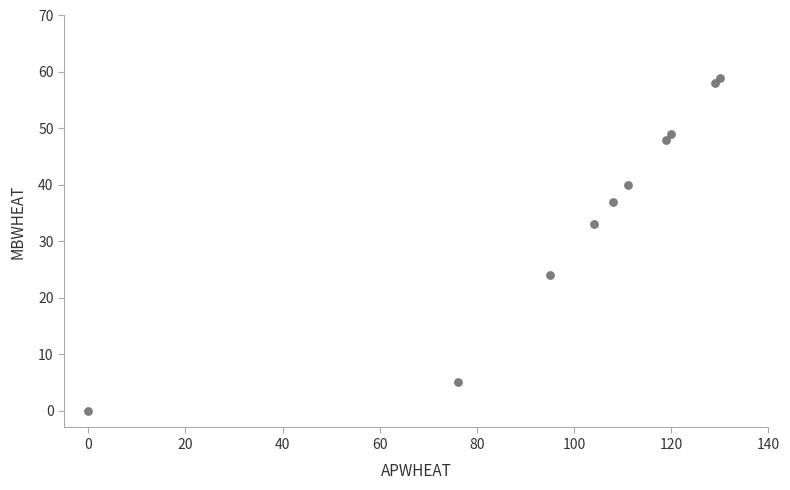

What Y value in the scatter plot is closest to 29?

33